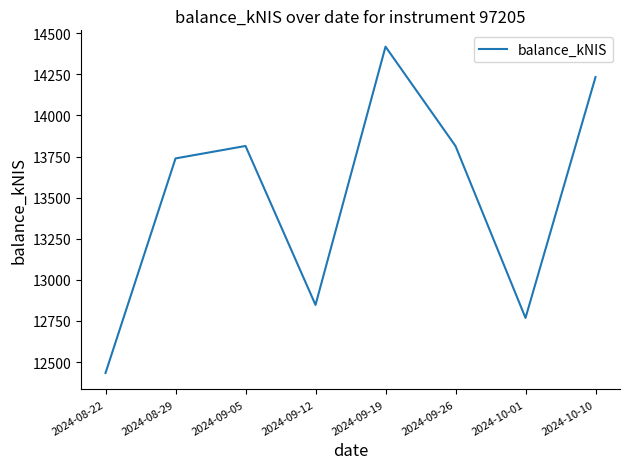

Is this an area chart (filled region under the line)?

No